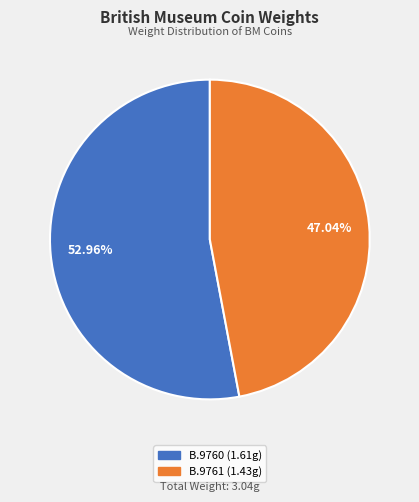

To the nearest percent, what is the combined percentage of B.9760 and B.9761?

100%